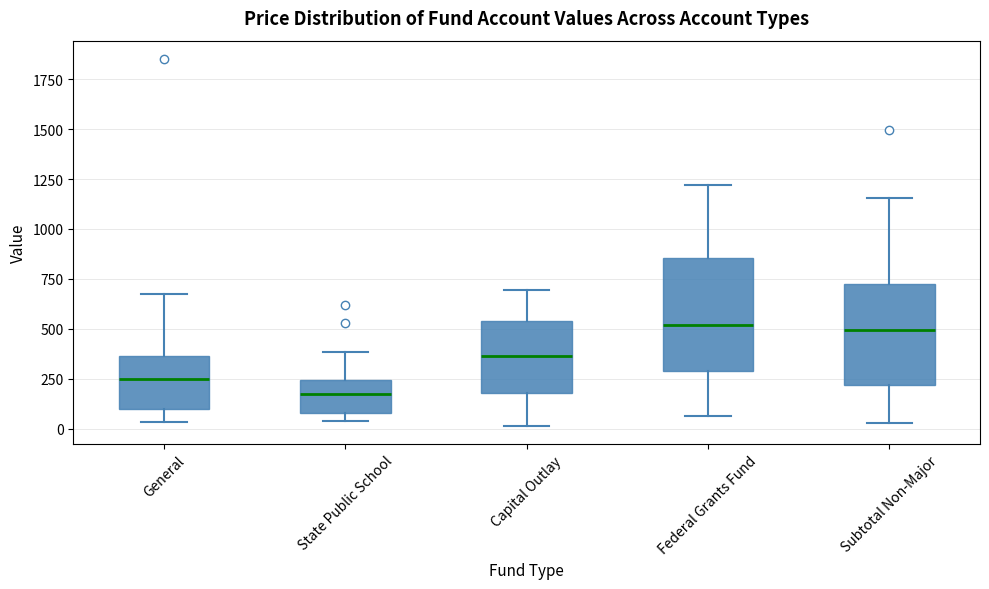

Reading left to right, read every box against the y-axis: the position of its median line, the range the box covers, and the ends of its whiskers. The values are not printed on the chart, so give them approximately, as read against the axis.

General: median 250, box 100 to 350, whiskers 50 to 650
State Public School: median 150, box 100 to 250, whiskers 50 to 400
Capital Outlay: median 350, box 200 to 550, whiskers 0 to 700
Federal Grants Fund: median 500, box 300 to 850, whiskers 50 to 1200
Subtotal Non-Major: median 500, box 200 to 750, whiskers 50 to 1150